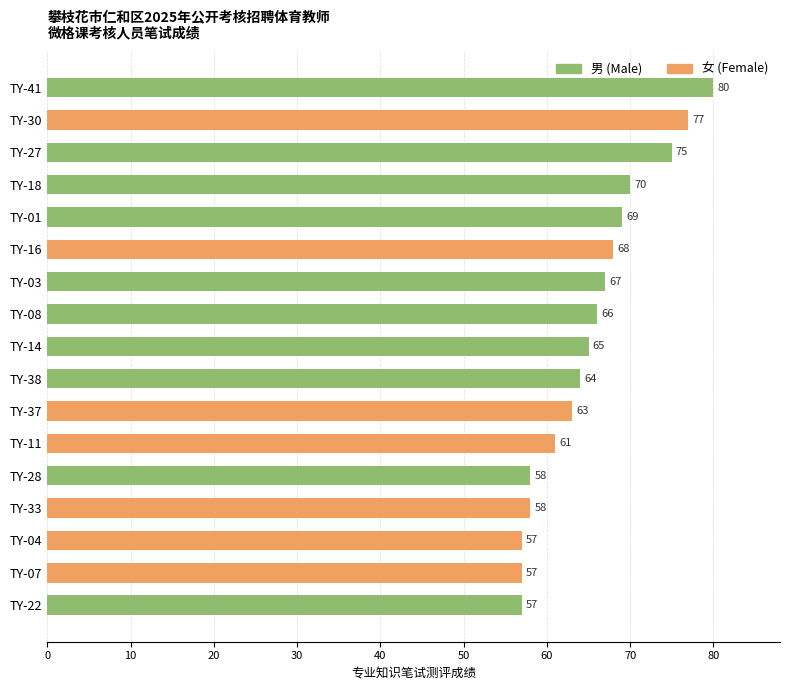

The value of 女 (Female) at TY-14 is 0. True or false?

True